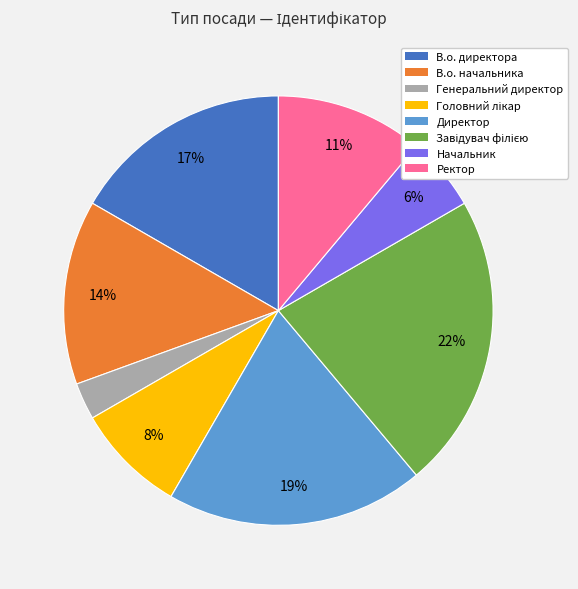

Does any single category account for the majority?

No